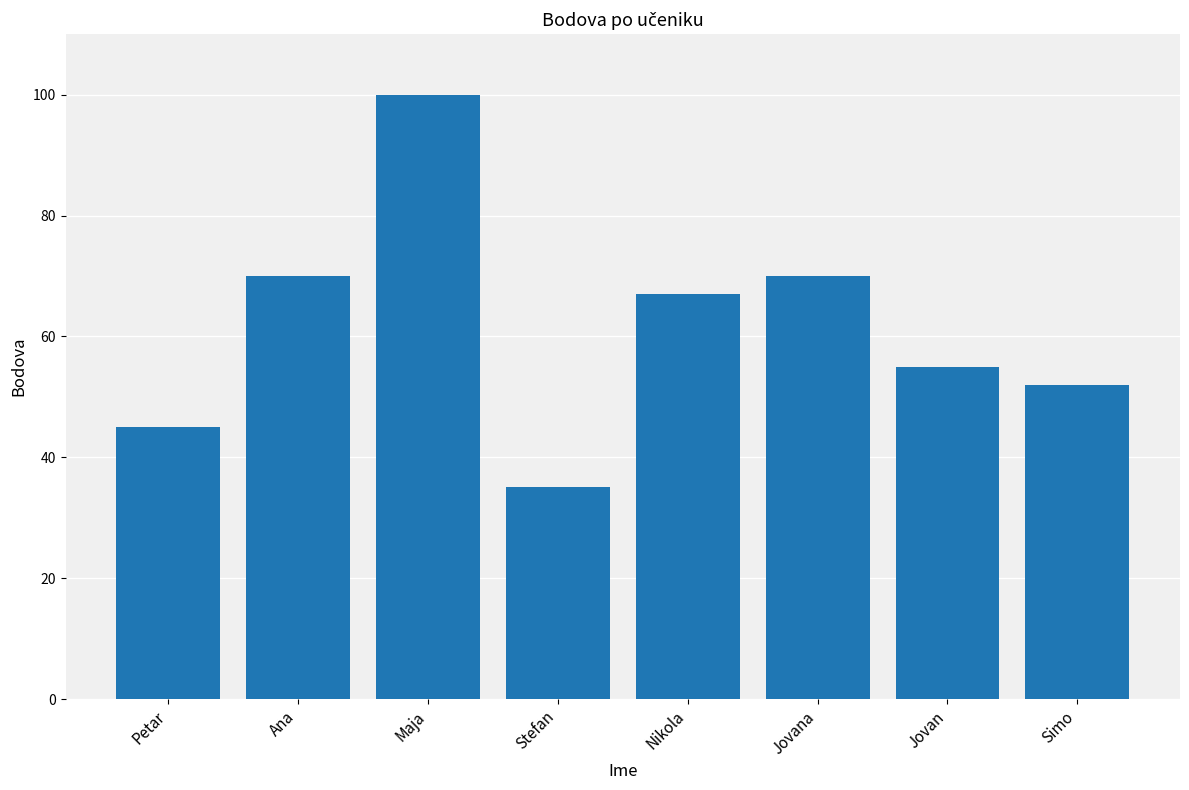

What is the smallest value displayed?

35